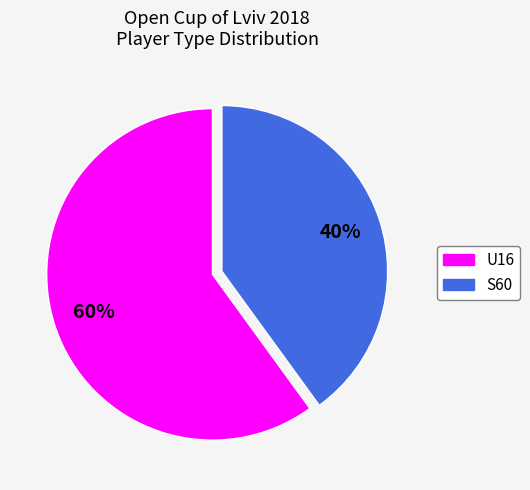

How many segments does this pie chart have?

2